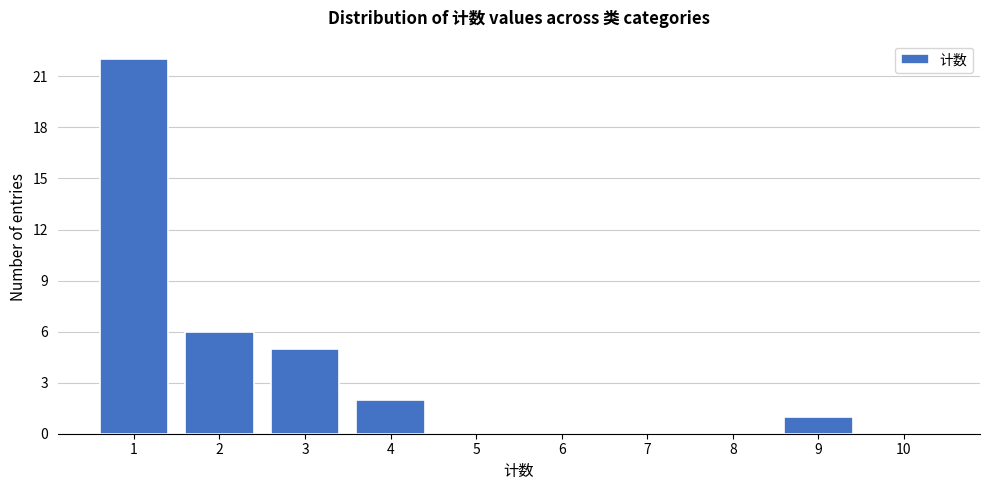

Reading left to right, extract all data points from this chart.

1=22	2=6	3=5	4=2	5=0	6=0	7=0	8=0	9=1	10=0